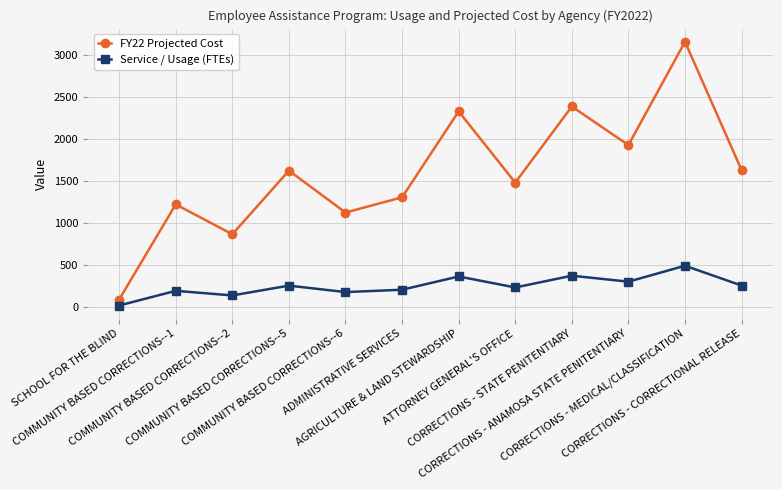

Between AGRICULTURE & LAND STEWARDSHIP and ATTORNEY GENERAL'S OFFICE, which series saw the biggest shift?

FY22 Projected Cost